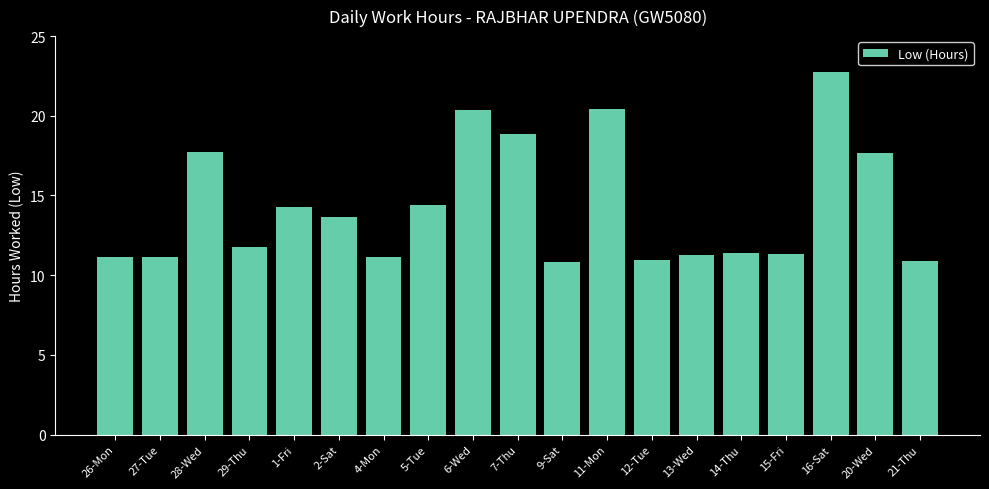

What is the maximum value shown in the chart?

22.8